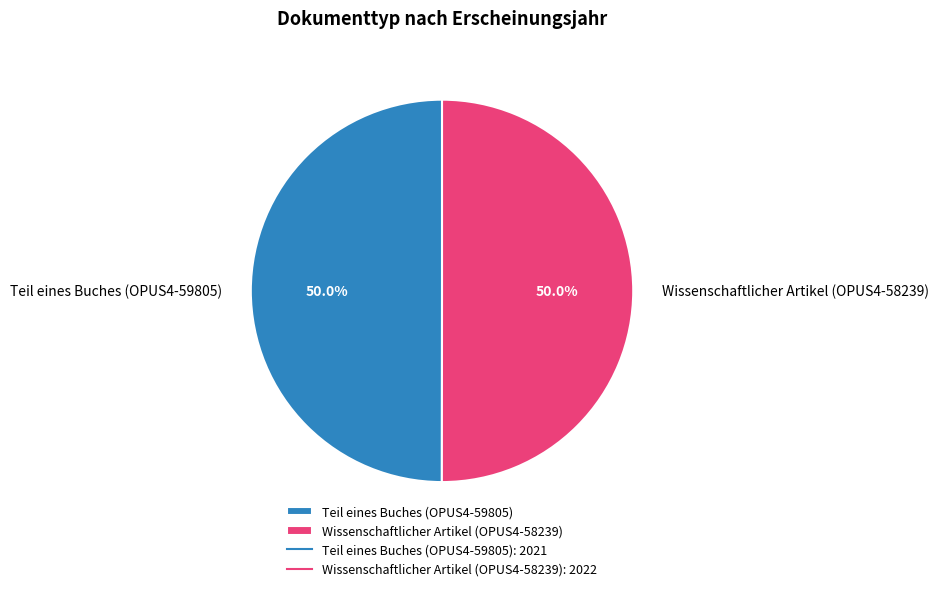

Approximately how many times larger is the value at Teil eines Buches (OPUS4-59805) compared to Wissenschaftlicher Artikel (OPUS4-58239)?

1.0